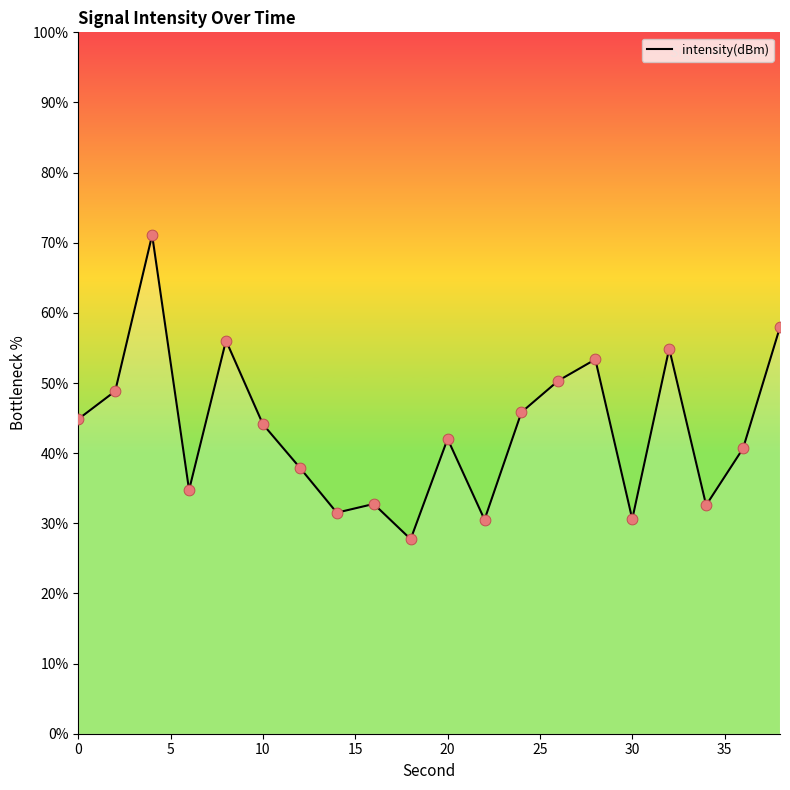

What is the maximum value shown in the chart?

71.1